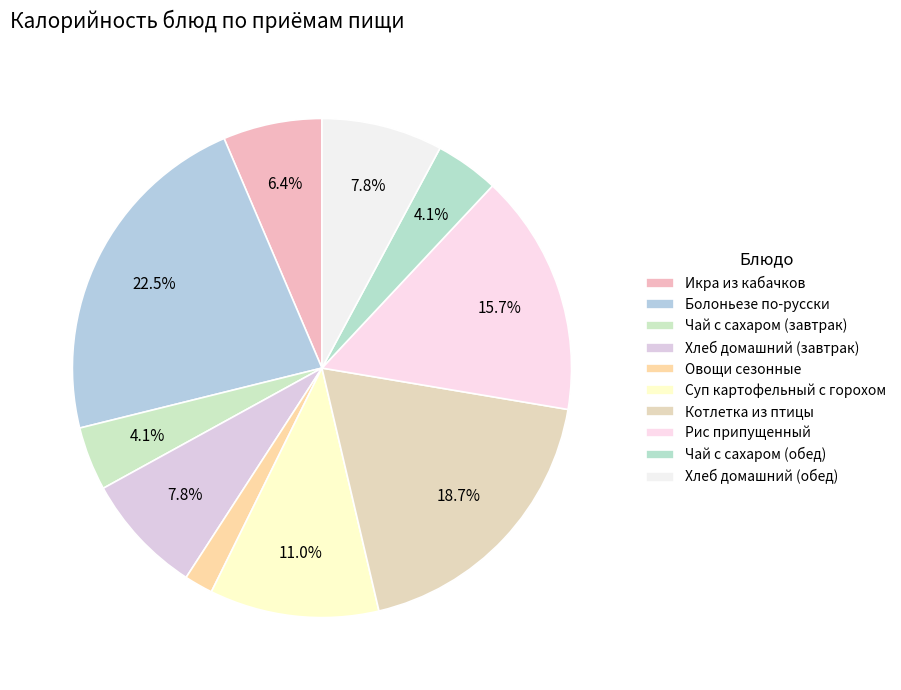

How many slices are in this pie chart?

10